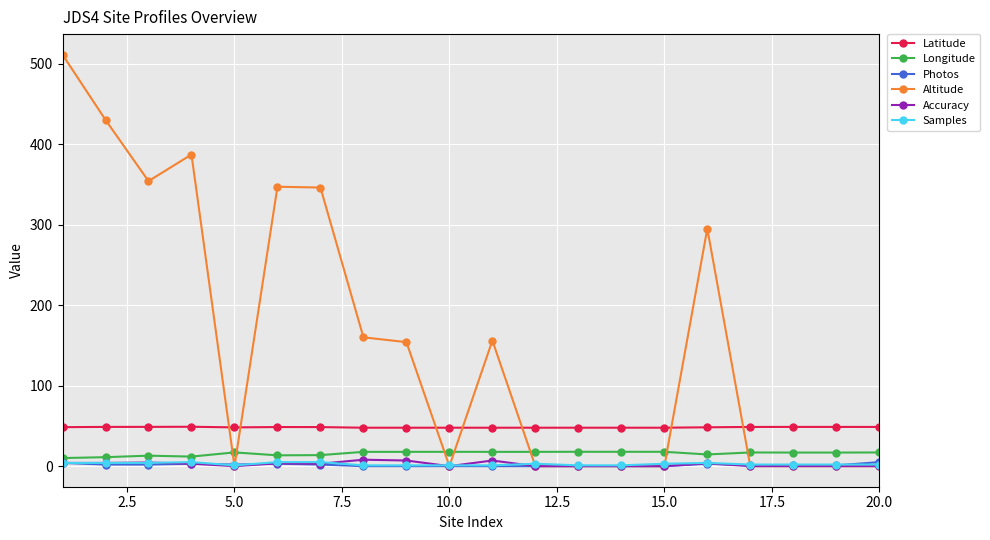

At how many categories does at least one series exceed 332?

6